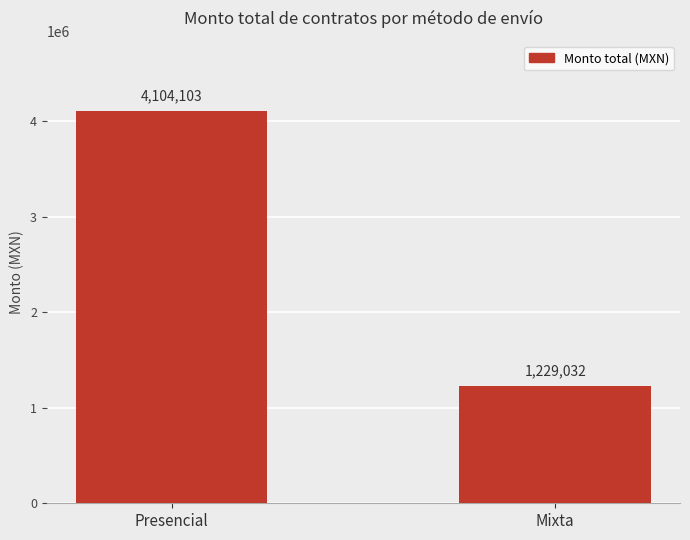

The chart shows a value of 1229032.5 at Mixta. True or false?

True